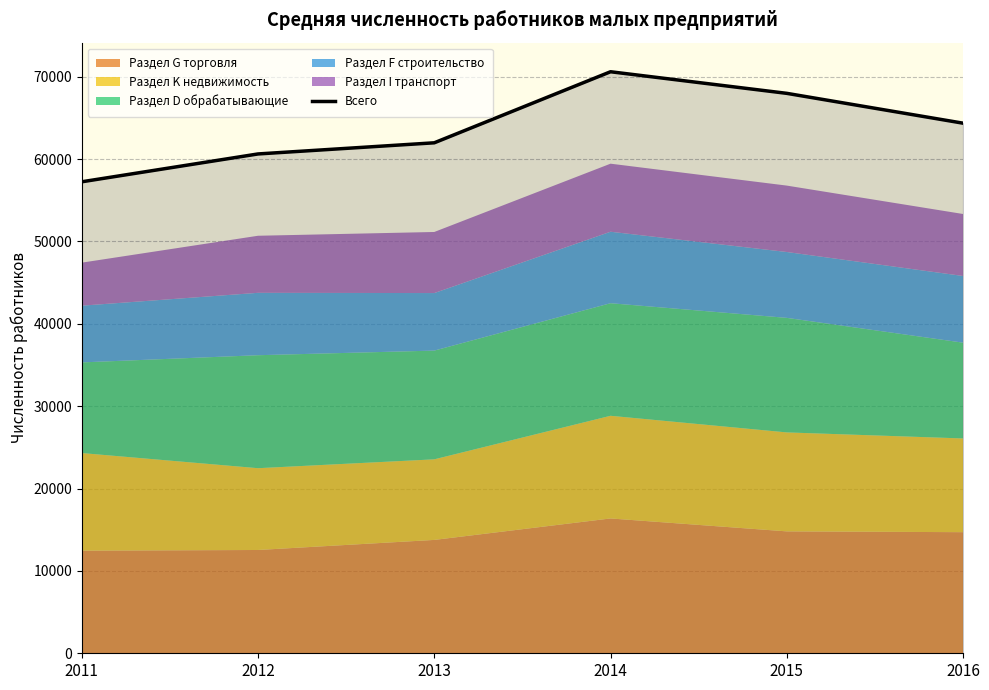

Where does the data first go above 64363?

2014